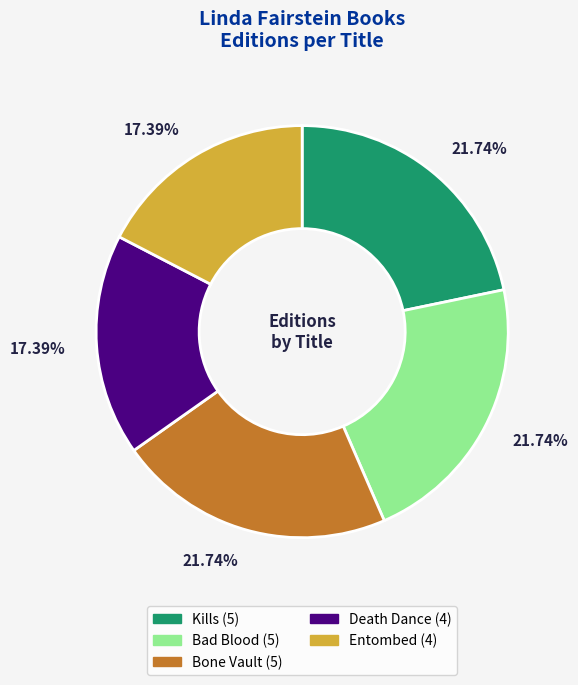

Approximately how many times larger is the value at Kills compared to Bad Blood?

1.0